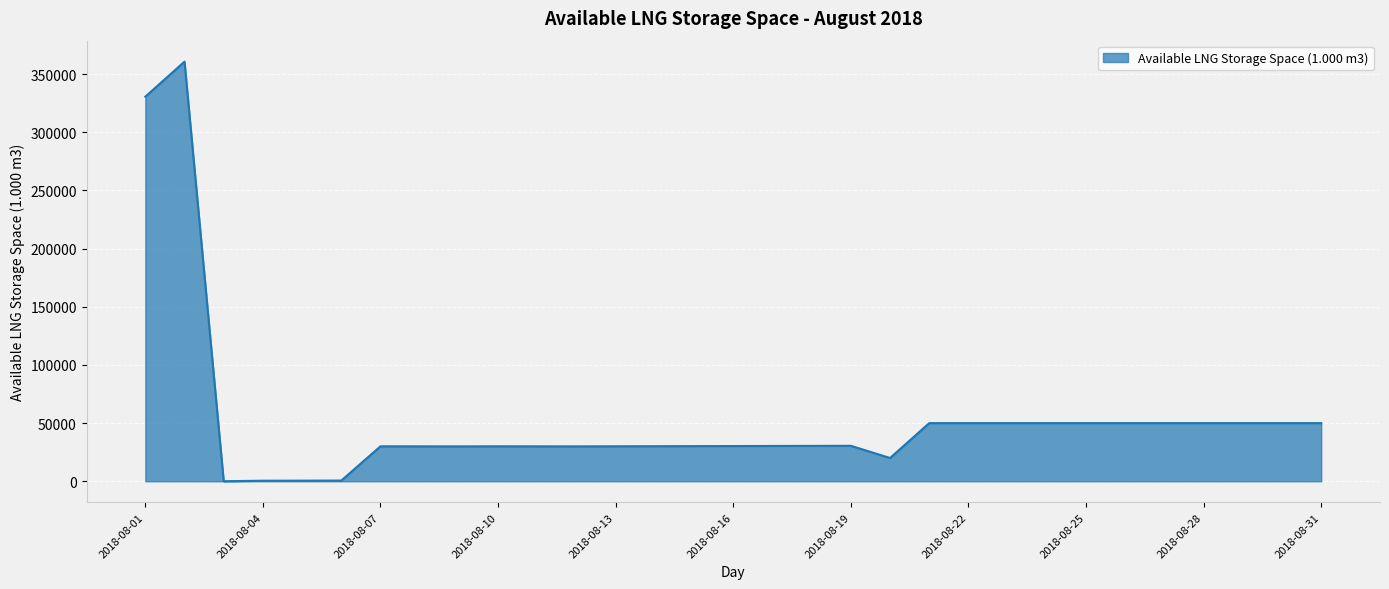

What is the greatest value displayed?

360722